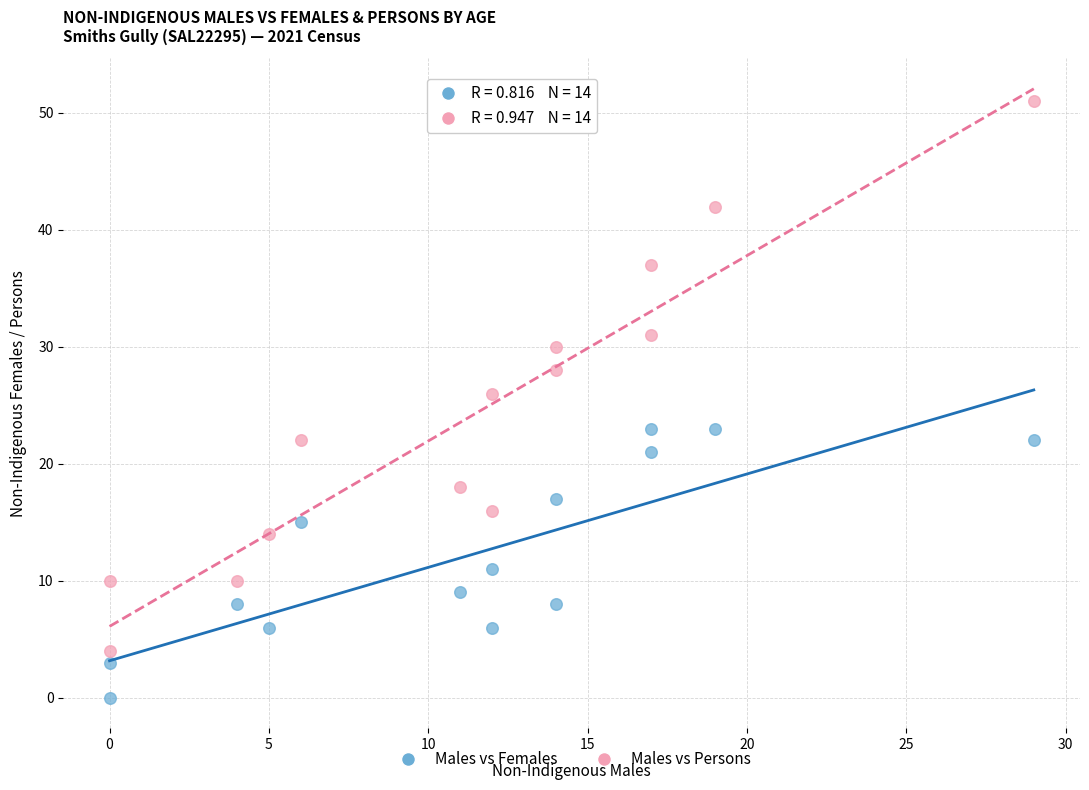

Across all data points, what is the range of X values (max minus min)?

29